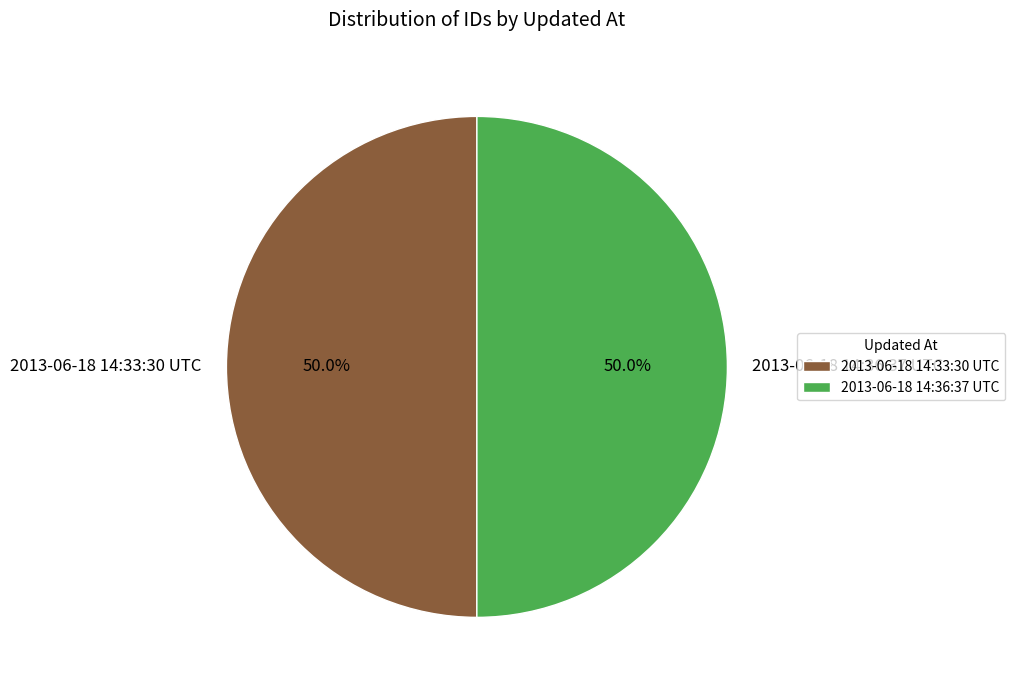

Approximately how many times larger is the value at 2013-06-18 14:33:30 UTC compared to 2013-06-18 14:36:37 UTC?

1.0